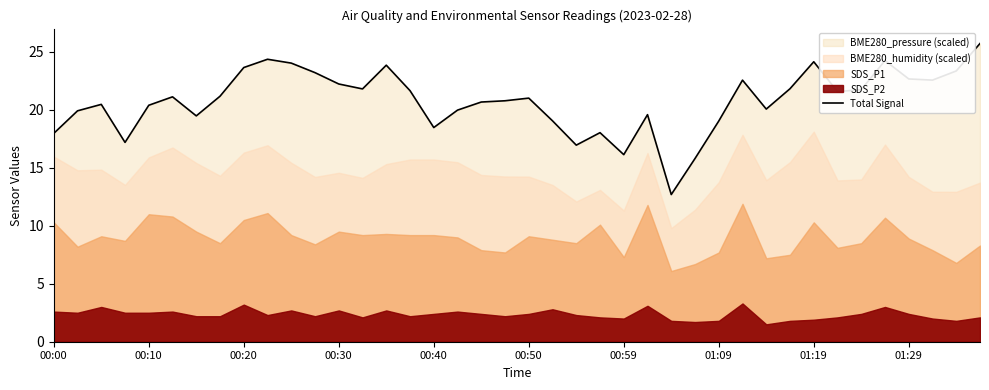

The value at 17 is 7.8. True or false?

False